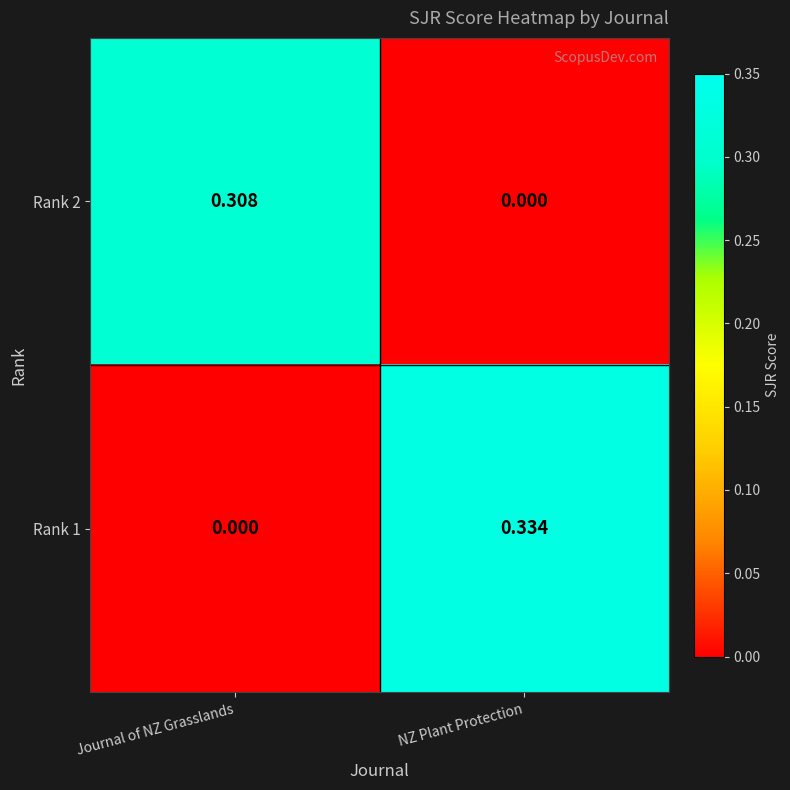

Which category has the lowest value in the Rank 1 series?

Journal of NZ Grasslands